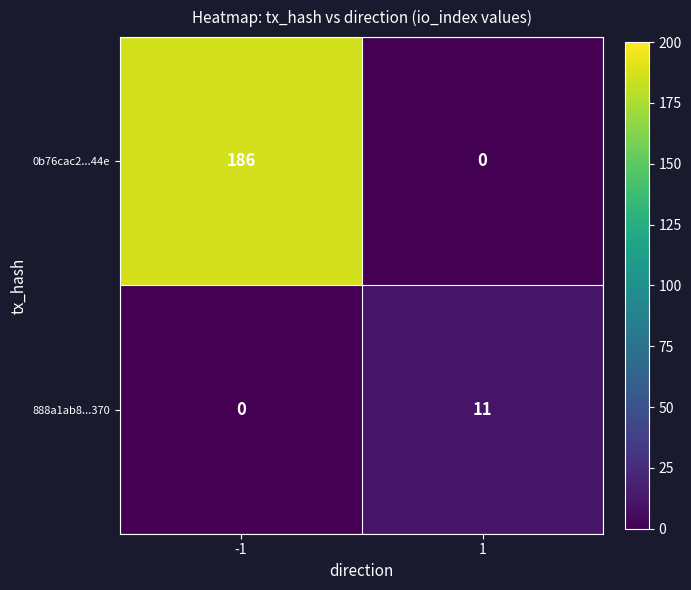

The 888a1ab8...370 series shows 0 at -1. True or false?

True